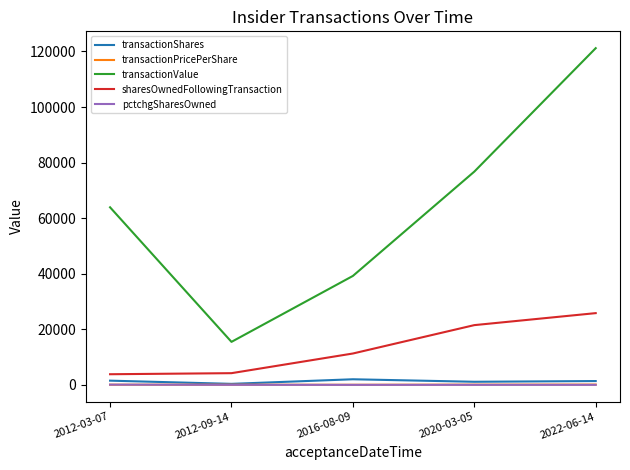

Where does the transactionShares series first go above 1360?

2012-03-07